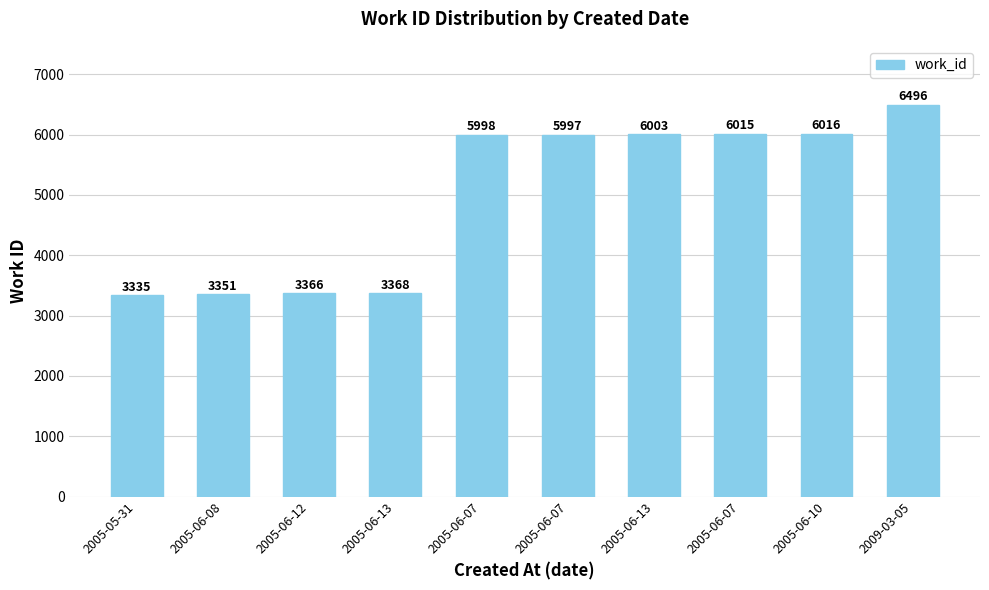

How many data points does each series have?

10